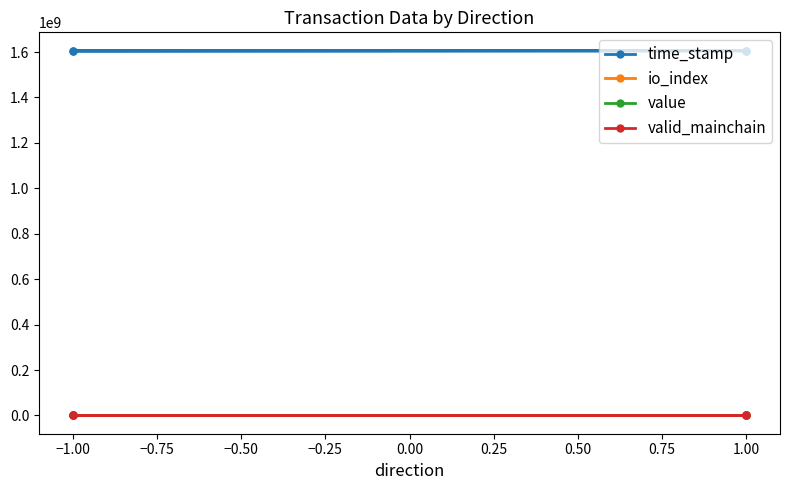

Is the value of io_index at 1.00 greater than the value of time_stamp at 1.00?

No